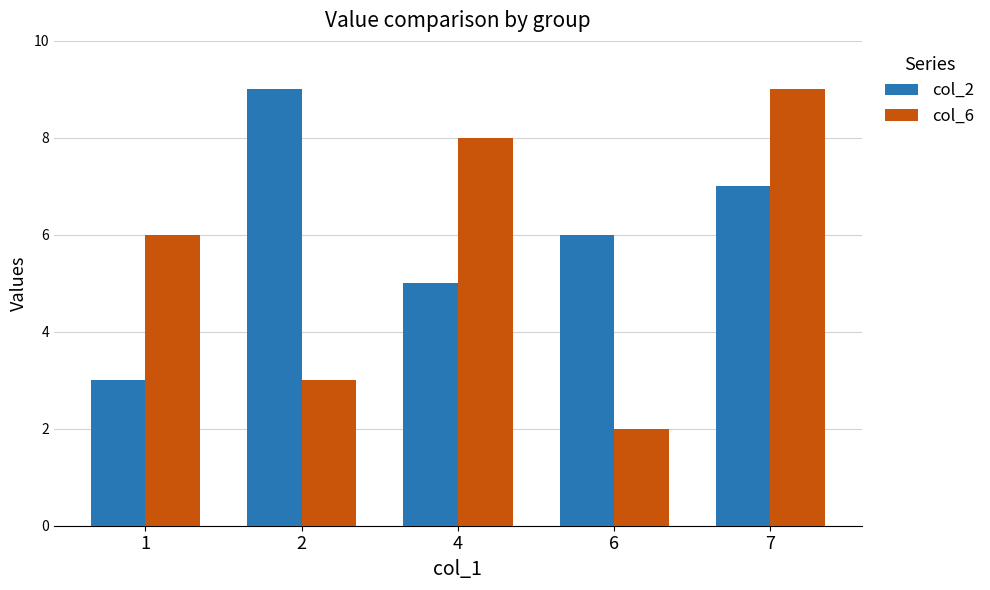

The col_2 series shows 6 at 6. True or false?

True